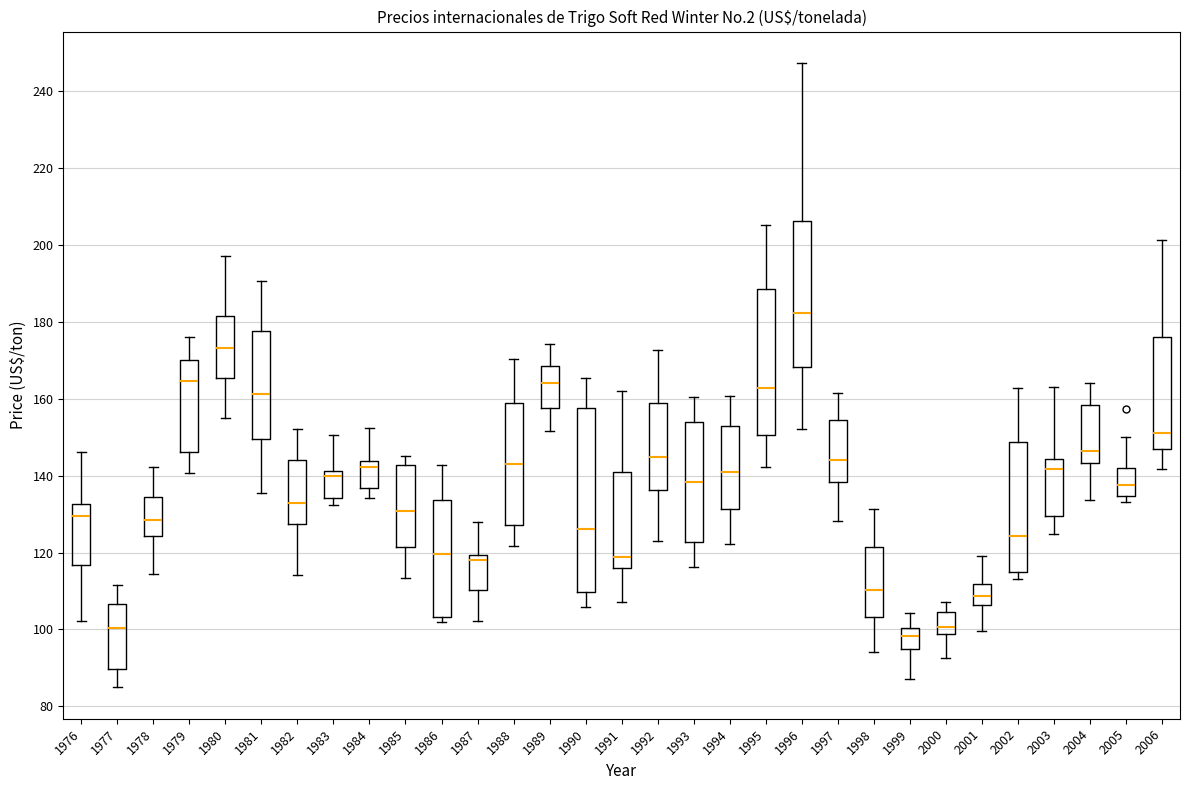

Reading left to right, transcribe this box plot: for each box, give where its median line is, the range the box spans, and where its two whiskers end, as read against the y-axis. The values are not printed on the chart, so give them approximately, as read against the axis.

1976: median 130, box 116 to 132, whiskers 102 to 146
1977: median 100, box 90 to 106, whiskers 84 to 112
1978: median 128, box 124 to 134, whiskers 114 to 142
1979: median 164, box 146 to 170, whiskers 140 to 176
1980: median 174, box 166 to 182, whiskers 154 to 198
1981: median 162, box 150 to 178, whiskers 136 to 190
1982: median 134, box 128 to 144, whiskers 114 to 152
1983: median 140, box 134 to 142, whiskers 132 to 150
1984: median 142, box 136 to 144, whiskers 134 to 152
1985: median 130, box 122 to 142, whiskers 114 to 146
1986: median 120, box 104 to 134, whiskers 102 to 142
1987: median 118, box 110 to 120, whiskers 102 to 128
1988: median 144, box 128 to 158, whiskers 122 to 170
1989: median 164, box 158 to 168, whiskers 152 to 174
1990: median 126, box 110 to 158, whiskers 106 to 166
1991: median 118, box 116 to 142, whiskers 108 to 162
1992: median 144, box 136 to 158, whiskers 122 to 172
1993: median 138, box 122 to 154, whiskers 116 to 160
1994: median 140, box 132 to 154, whiskers 122 to 160
1995: median 162, box 150 to 188, whiskers 142 to 206
1996: median 182, box 168 to 206, whiskers 152 to 248
1997: median 144, box 138 to 154, whiskers 128 to 162
1998: median 110, box 104 to 122, whiskers 94 to 132
1999: median 98, box 96 to 100, whiskers 88 to 104
2000: median 100, box 98 to 104, whiskers 92 to 108
2001: median 108, box 106 to 112, whiskers 100 to 120
2002: median 124, box 114 to 148, whiskers 114 (just below the box's lower edge) to 162
2003: median 142, box 130 to 144, whiskers 124 to 164
2004: median 146, box 144 to 158, whiskers 134 to 164
2005: median 138, box 134 to 142, whiskers 134 (just below the box's lower edge) to 150
2006: median 152, box 146 to 176, whiskers 142 to 202